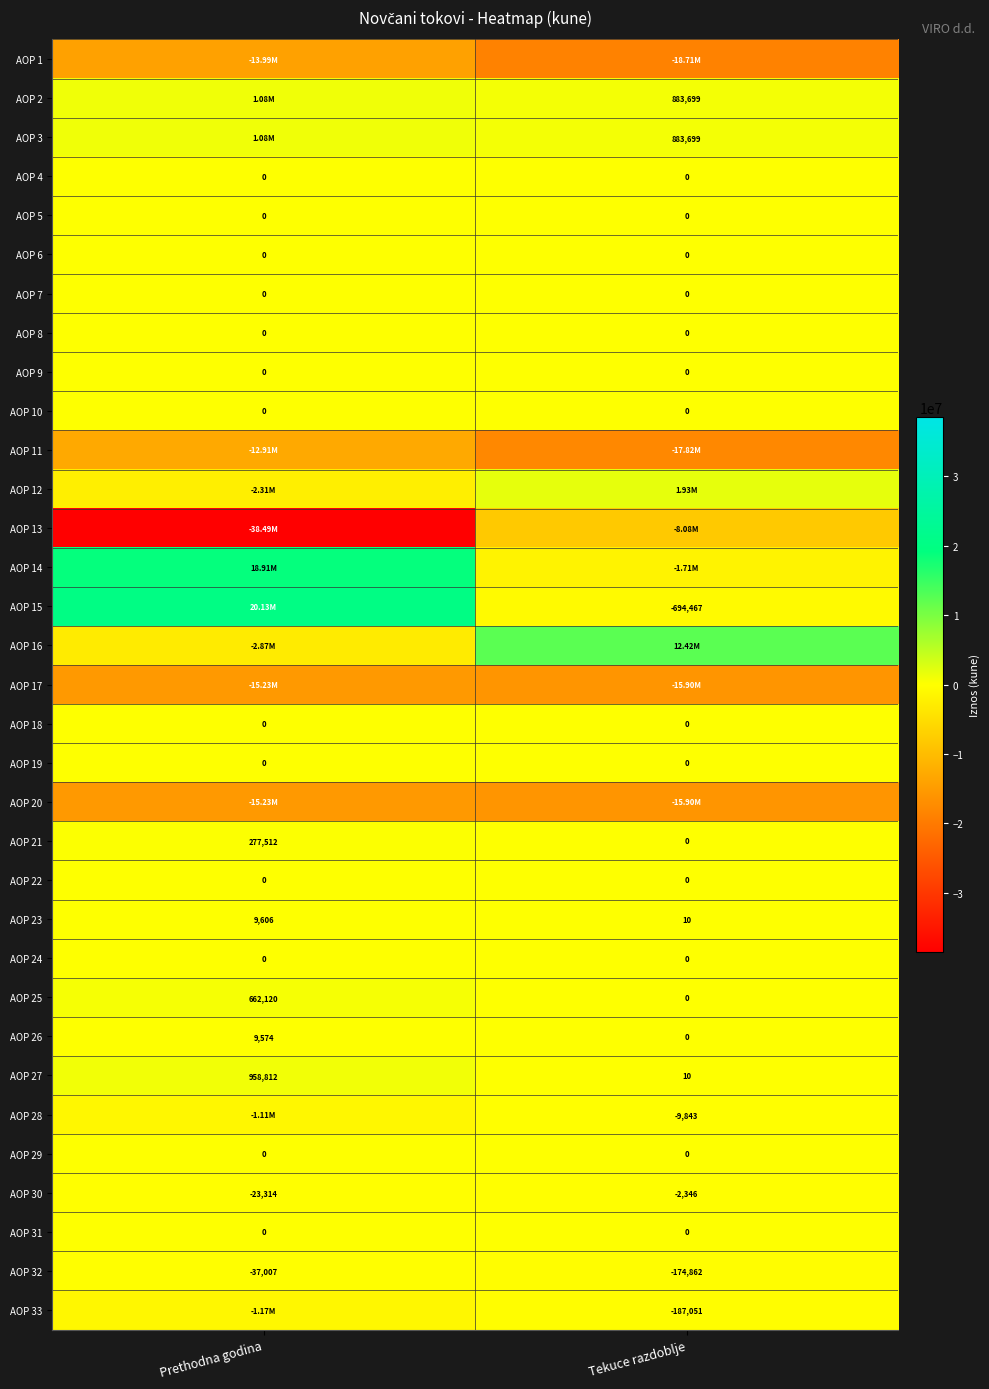

What is the difference between the maximum and minimum values in the AOP 32 series?

137855